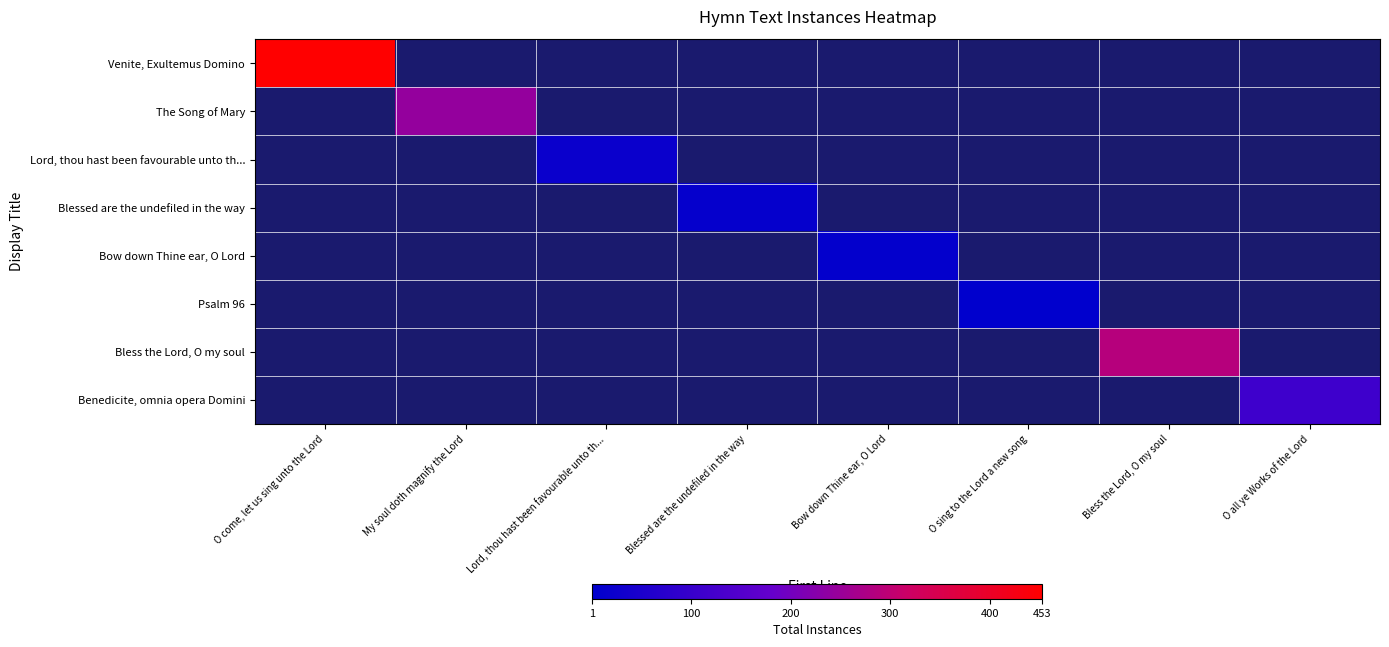

What is the approximate value of The Song of Mary at My soul doth magnify the Lord?

244.0